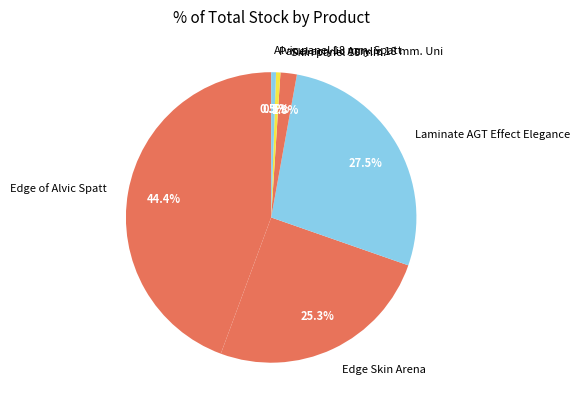

Between Edge of Alvic Spatt and Skin panel 18 mm., which is larger?

Edge of Alvic Spatt